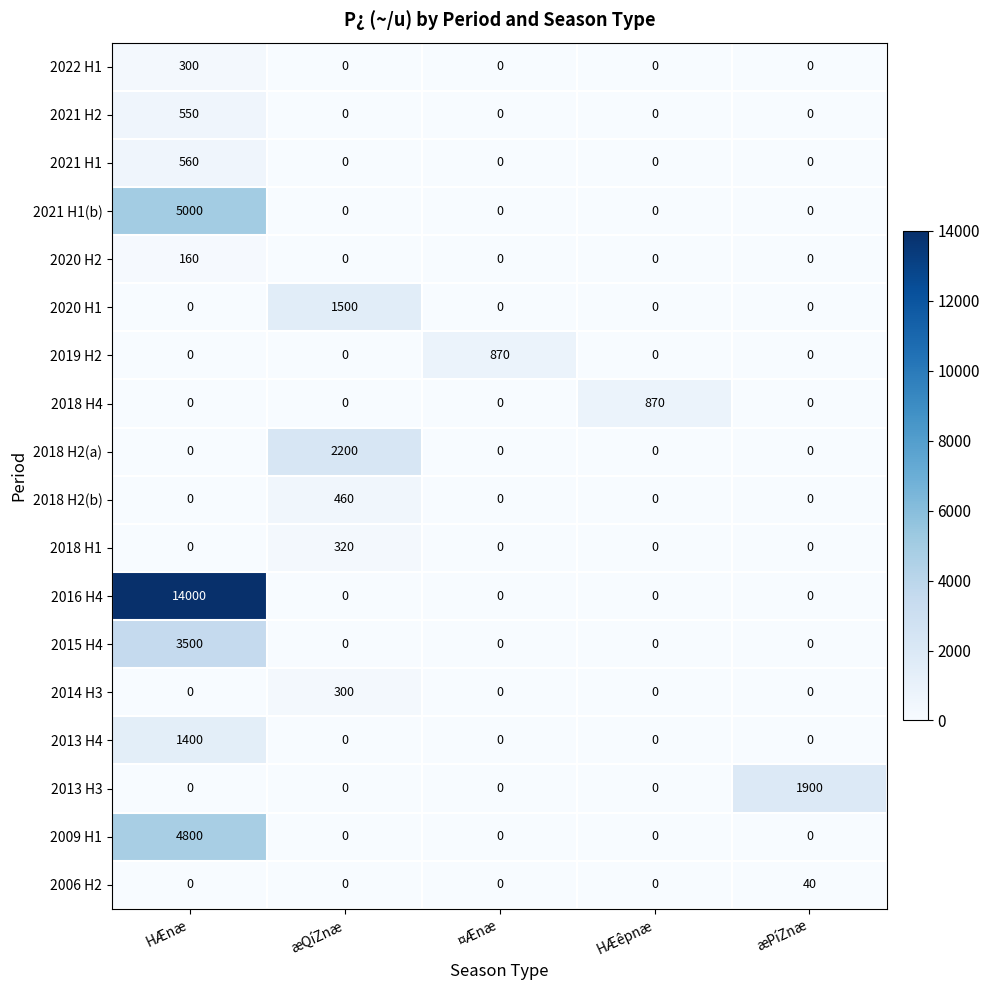

At which category is the sum across all series the highest?

HÆnæ